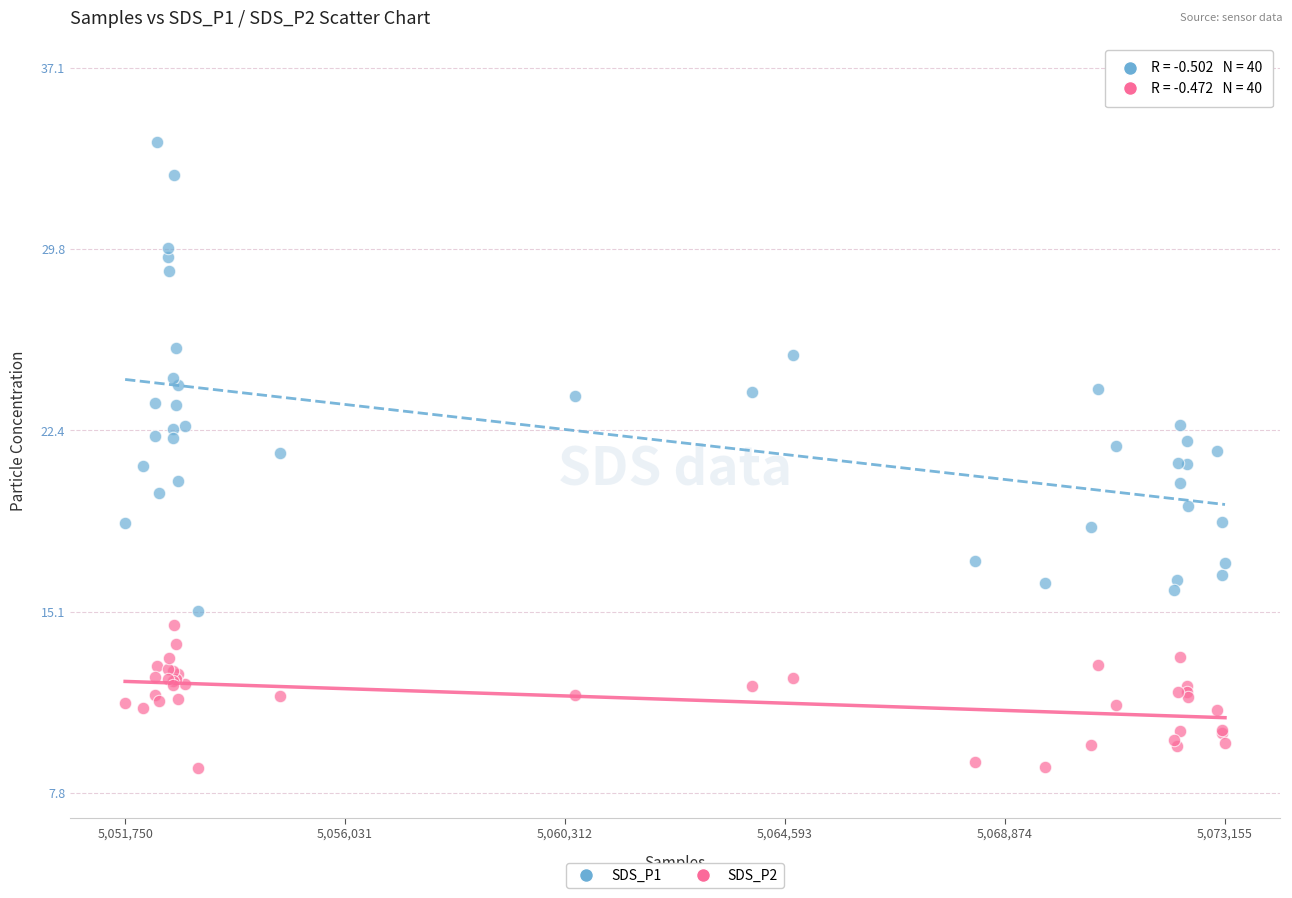

Which series has the largest Y range (max minus min)?

SDS_P1